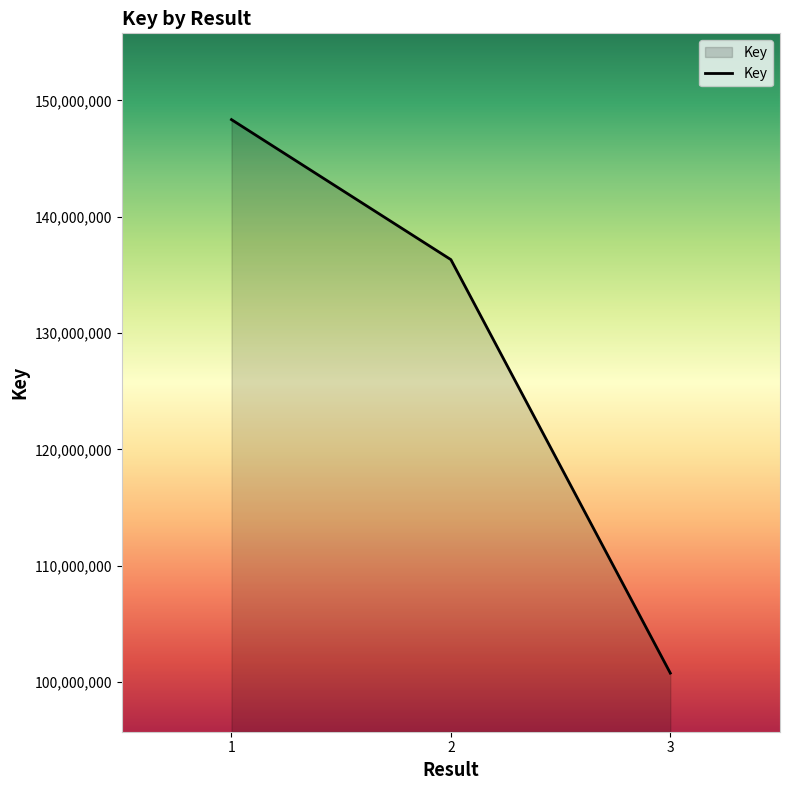

Reading left to right, extract all data points from this chart.

1=148349129	2=136314302	3=100769930